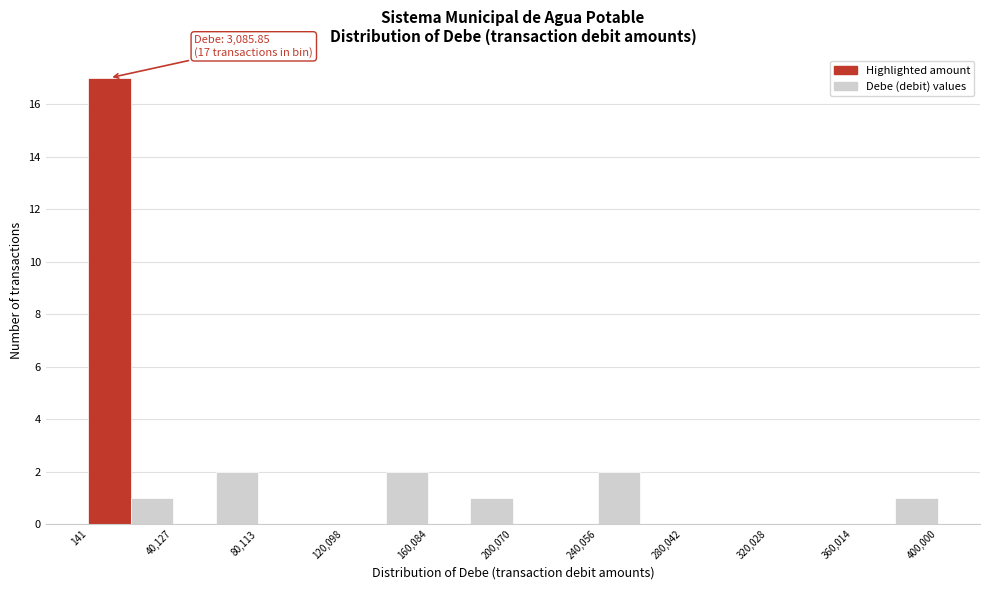

Read against the x-axis, roughly where is the centre of the tallest bar?

10000